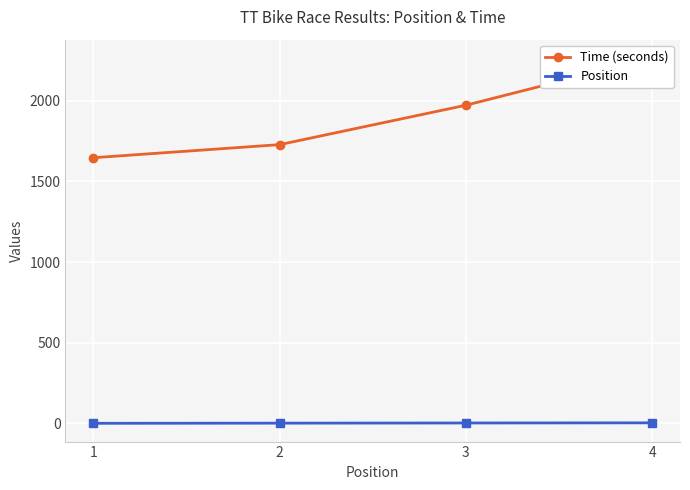

List the labels in order of Time (seconds) value, smallest first.

1, 2, 3, 4